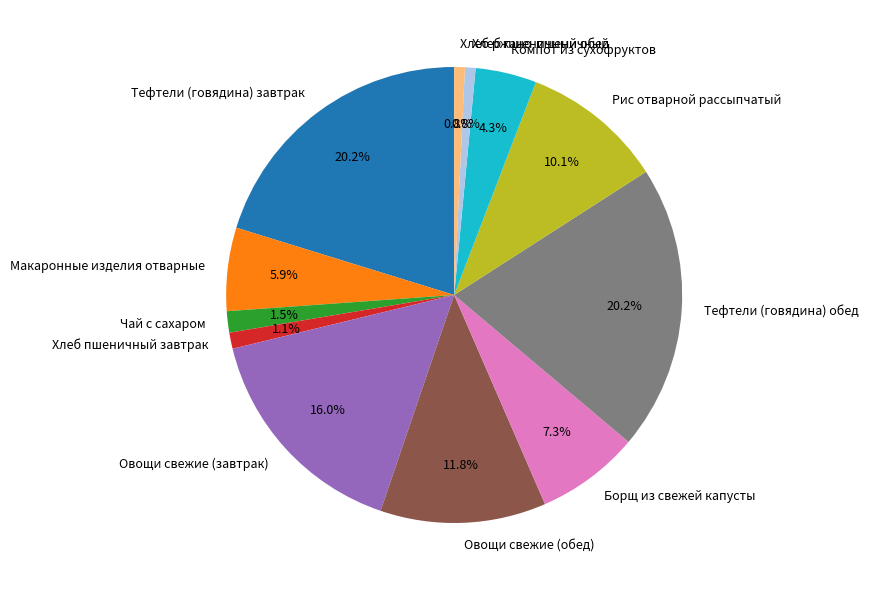

Which has a higher value, Чай с сахаром or Овощи свежие (обед)?

Овощи свежие (обед)